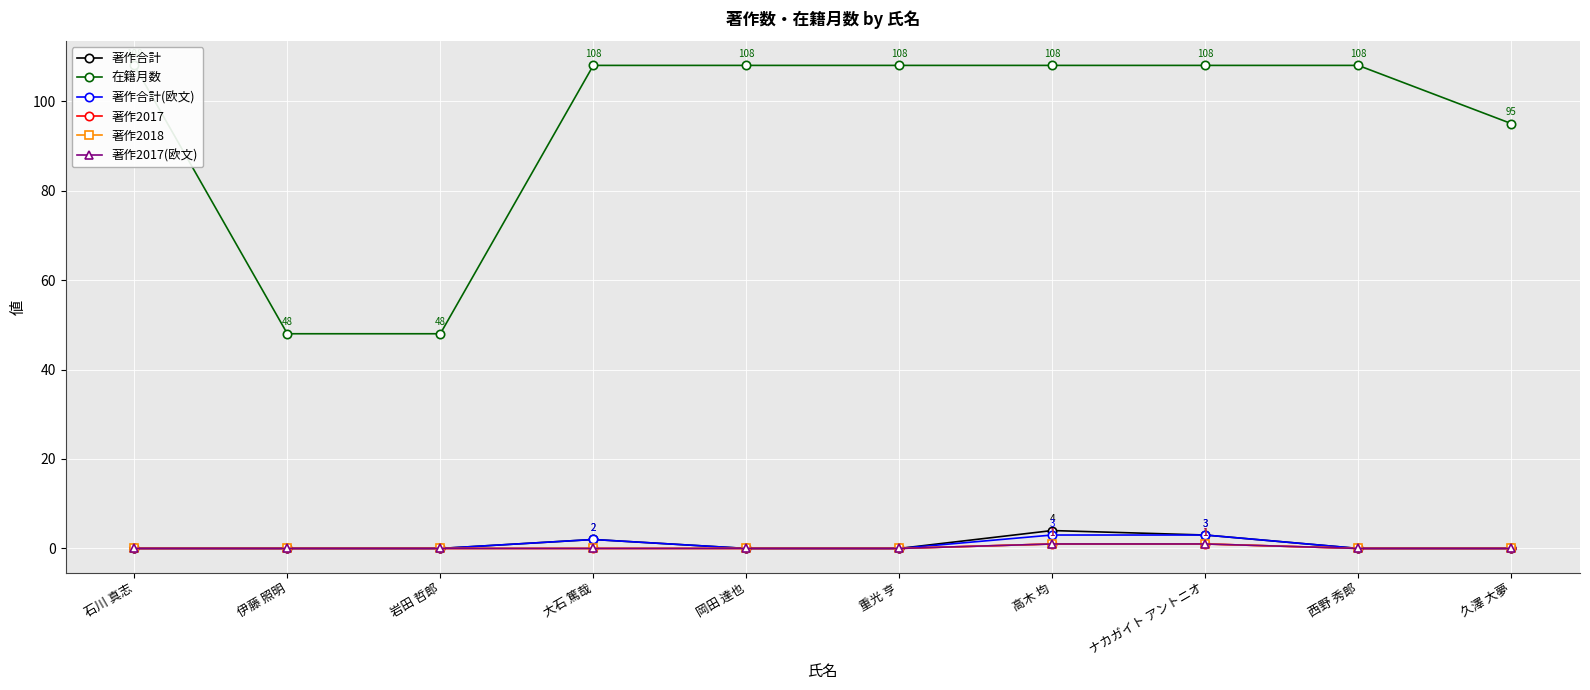

At which category is the sum across all series the highest?

高木 均